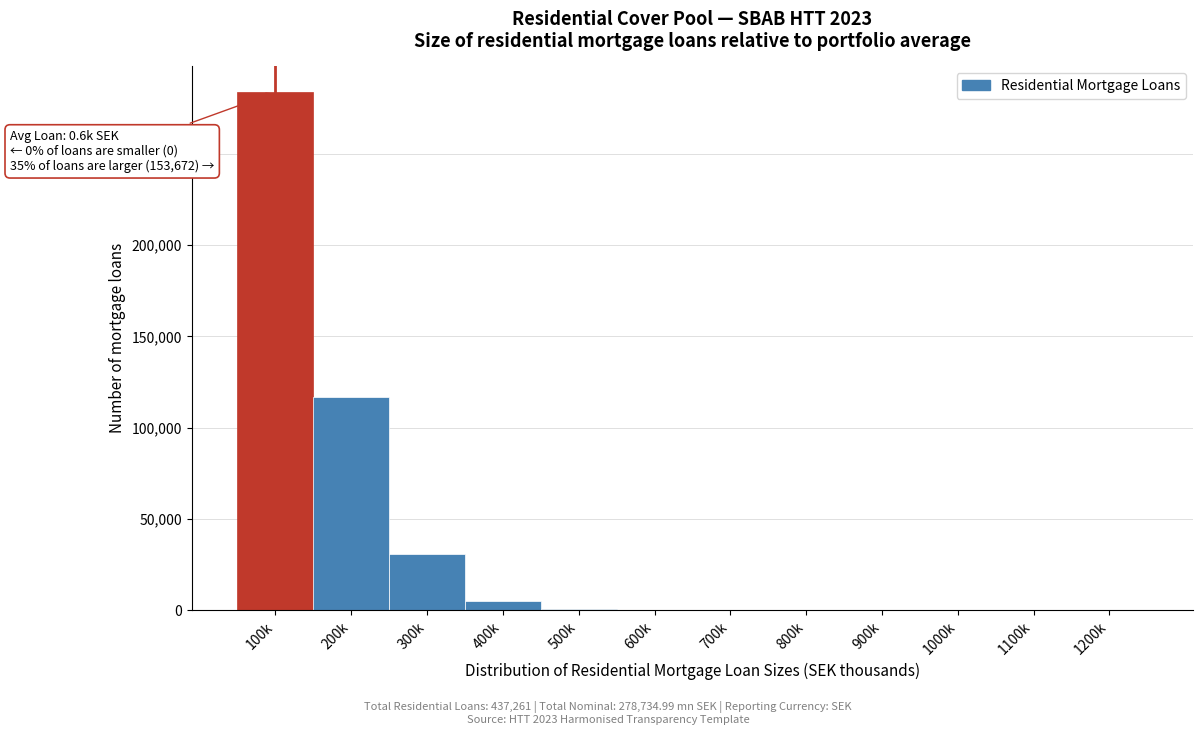

The value at 1100k is 116614. True or false?

False